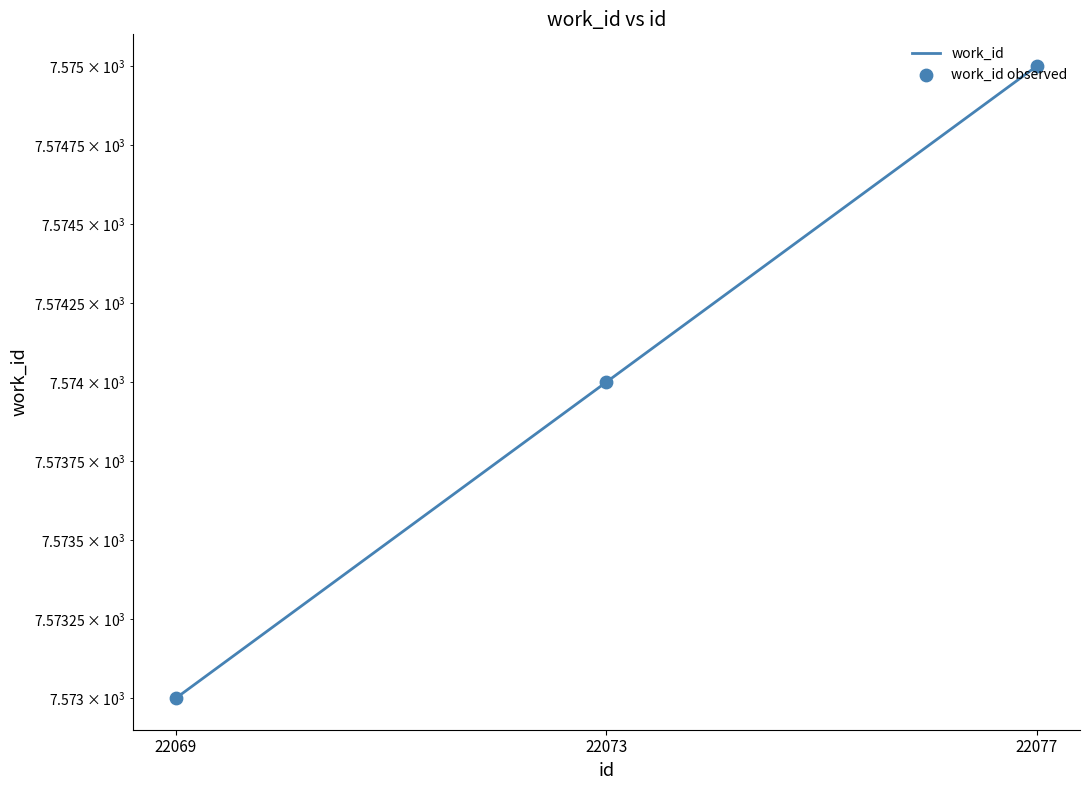

Which series contains the lowest Y value?

work_id